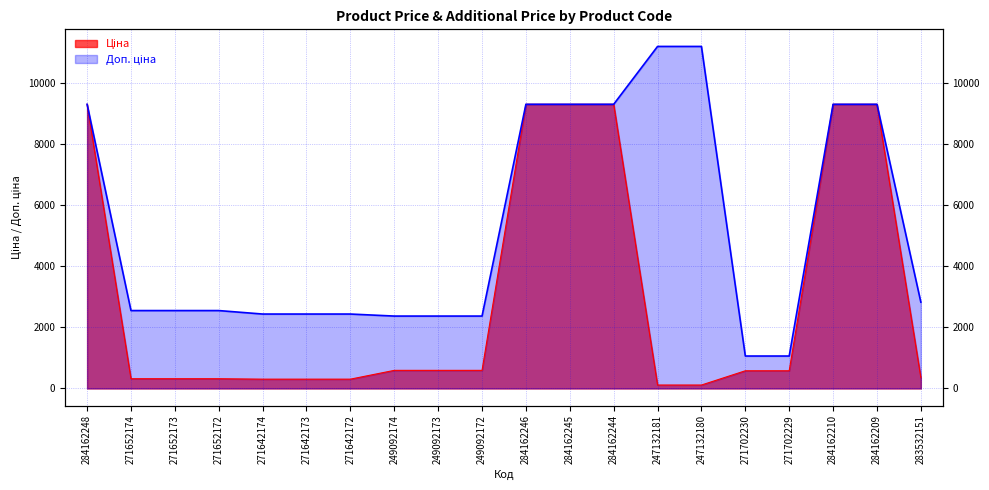

What are all the series names shown in the legend?

Ціна, Доп. ціна